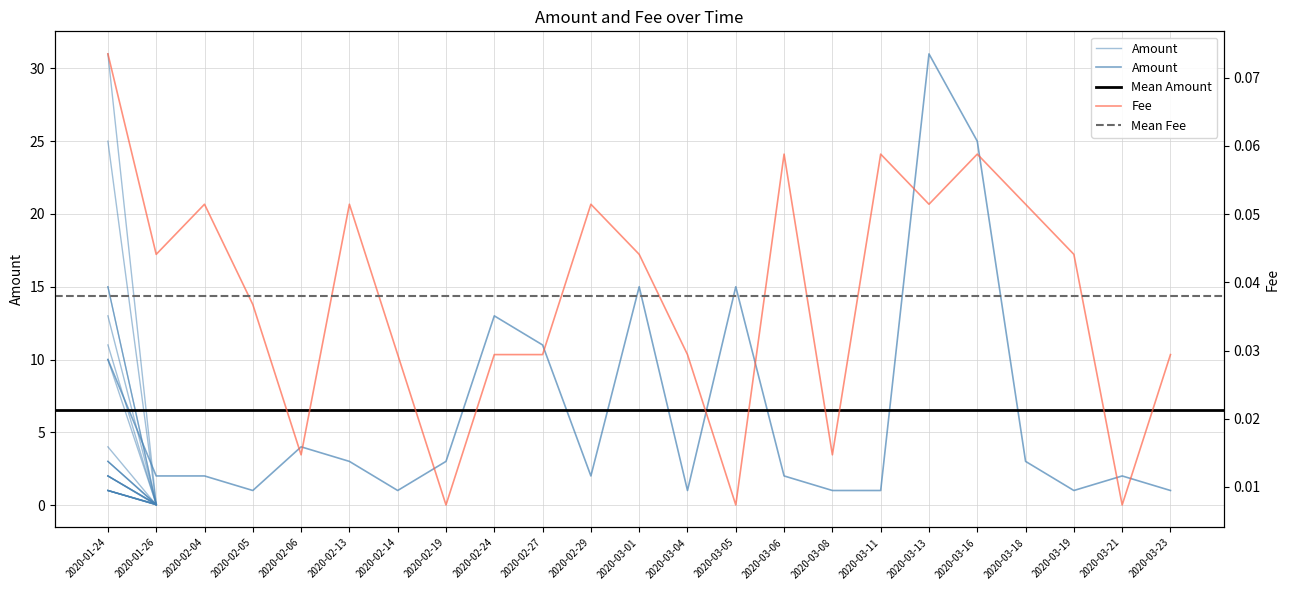

What is the value of the Amount point at the 18th from the left?

31.0